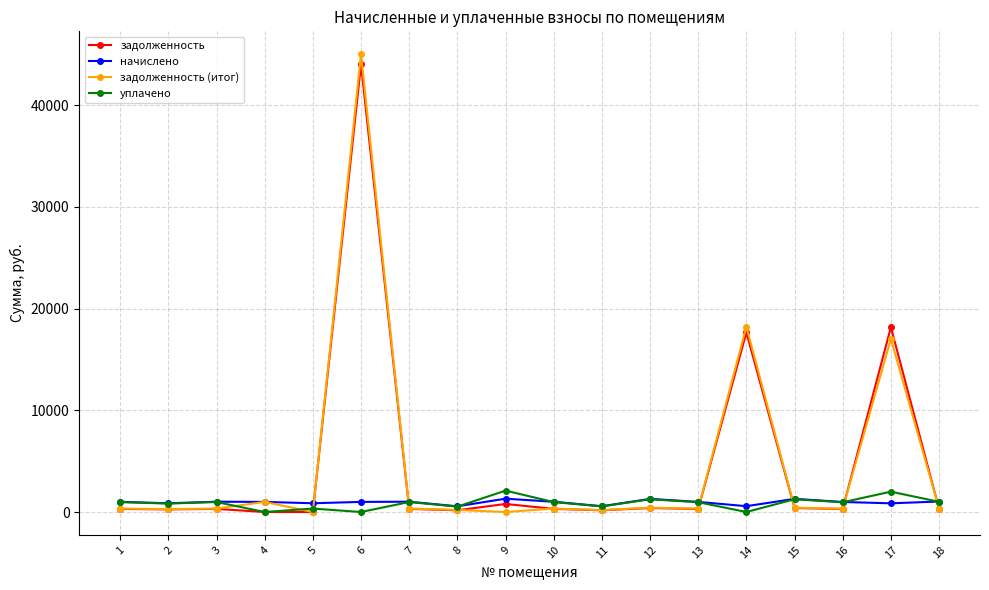

True or false: начислено has more than 0 interior local peaks.

True